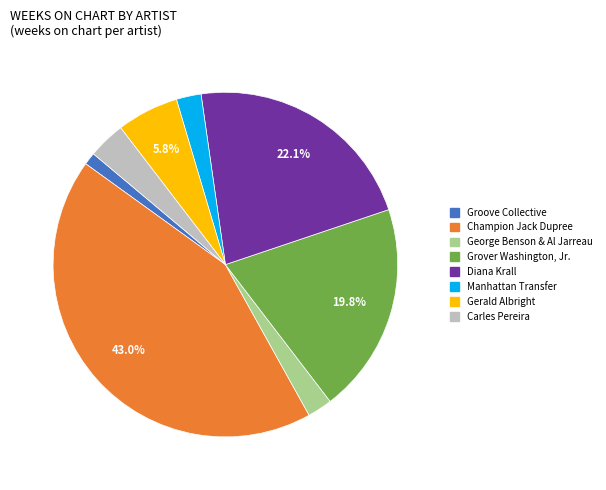

How many segments does this pie chart have?

8